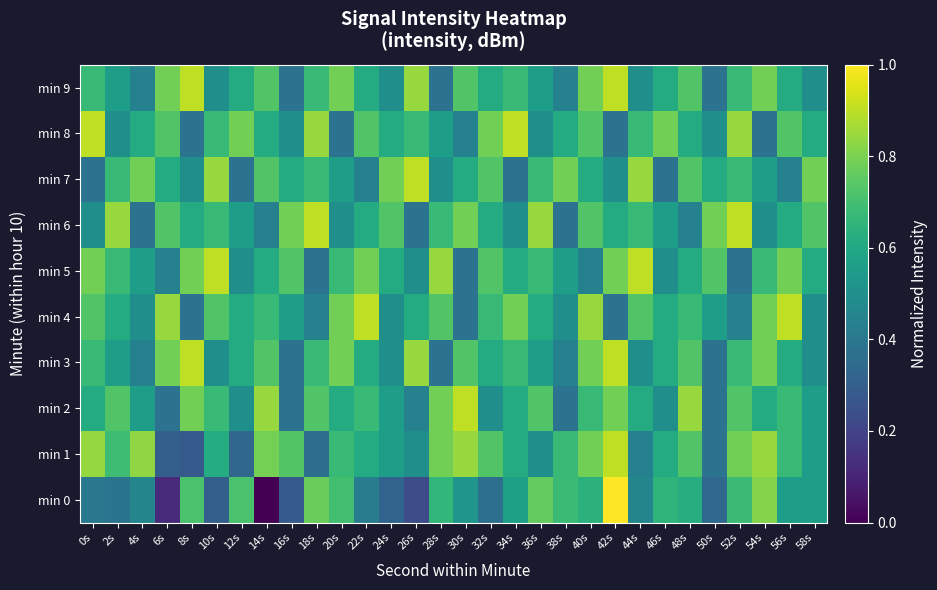

Reading left to right, what are all the values shown in this chart?

min 0: 0s=0.4	2s=0.4	4s=0.5	6s=0.1	8s=0.7	10s=0.3	12s=0.7	14s=0.0	16s=0.3	18s=0.8	20s=0.7	22s=0.4	24s=0.3	26s=0.2	28s=0.7	30s=0.5	32s=0.4	34s=0.6	36s=0.8	38s=0.7	40s=0.6	42s=1.0	44s=0.5	46s=0.6	48s=0.6	50s=0.3	52s=0.7	54s=0.8	56s=0.6	58s=0.6
min 1: 0s=0.8	2s=0.7	4s=0.8	6s=0.3	8s=0.3	10s=0.6	12s=0.3	14s=0.8	16s=0.7	18s=0.4	20s=0.7	22s=0.6	24s=0.6	26s=0.5	28s=0.8	30s=0.8	32s=0.7	34s=0.6	36s=0.5	38s=0.7	40s=0.8	42s=0.9	44s=0.4	46s=0.6	48s=0.7	50s=0.4	52s=0.8	54s=0.8	56s=0.7	58s=0.6
min 2: 0s=0.6	2s=0.7	4s=0.6	6s=0.4	8s=0.8	10s=0.7	12s=0.5	14s=0.8	16s=0.4	18s=0.7	20s=0.6	22s=0.7	24s=0.6	26s=0.4	28s=0.8	30s=0.9	32s=0.5	34s=0.6	36s=0.7	38s=0.4	40s=0.7	42s=0.8	44s=0.6	46s=0.5	48s=0.8	50s=0.4	52s=0.7	54s=0.6	56s=0.7	58s=0.6
min 3: 0s=0.7	2s=0.6	4s=0.4	6s=0.8	8s=0.9	10s=0.5	12s=0.6	14s=0.7	16s=0.4	18s=0.7	20s=0.8	22s=0.6	24s=0.5	26s=0.8	28s=0.4	30s=0.7	32s=0.6	34s=0.7	36s=0.6	38s=0.4	40s=0.8	42s=0.9	44s=0.5	46s=0.6	48s=0.7	50s=0.4	52s=0.7	54s=0.8	56s=0.6	58s=0.5
min 4: 0s=0.7	2s=0.6	4s=0.5	6s=0.8	8s=0.4	10s=0.7	12s=0.6	14s=0.7	16s=0.6	18s=0.4	20s=0.8	22s=0.9	24s=0.5	26s=0.6	28s=0.7	30s=0.4	32s=0.7	34s=0.8	36s=0.6	38s=0.5	40s=0.8	42s=0.4	44s=0.7	46s=0.6	48s=0.7	50s=0.6	52s=0.4	54s=0.8	56s=0.9	58s=0.5
min 5: 0s=0.8	2s=0.7	4s=0.6	6s=0.4	8s=0.8	10s=0.9	12s=0.5	14s=0.6	16s=0.7	18s=0.4	20s=0.7	22s=0.8	24s=0.6	26s=0.5	28s=0.8	30s=0.4	32s=0.7	34s=0.6	36s=0.7	38s=0.6	40s=0.4	42s=0.8	44s=0.9	46s=0.5	48s=0.6	50s=0.7	52s=0.4	54s=0.7	56s=0.8	58s=0.6
min 6: 0s=0.5	2s=0.8	4s=0.4	6s=0.7	8s=0.6	10s=0.7	12s=0.6	14s=0.4	16s=0.8	18s=0.9	20s=0.5	22s=0.6	24s=0.7	26s=0.4	28s=0.7	30s=0.8	32s=0.6	34s=0.5	36s=0.8	38s=0.4	40s=0.7	42s=0.6	44s=0.7	46s=0.6	48s=0.4	50s=0.8	52s=0.9	54s=0.5	56s=0.6	58s=0.7
min 7: 0s=0.4	2s=0.7	4s=0.8	6s=0.6	8s=0.5	10s=0.8	12s=0.4	14s=0.7	16s=0.6	18s=0.7	20s=0.6	22s=0.4	24s=0.8	26s=0.9	28s=0.5	30s=0.6	32s=0.7	34s=0.4	36s=0.7	38s=0.8	40s=0.6	42s=0.5	44s=0.8	46s=0.4	48s=0.7	50s=0.6	52s=0.7	54s=0.6	56s=0.4	58s=0.8
min 8: 0s=0.9	2s=0.5	4s=0.6	6s=0.7	8s=0.4	10s=0.7	12s=0.8	14s=0.6	16s=0.5	18s=0.8	20s=0.4	22s=0.7	24s=0.6	26s=0.7	28s=0.6	30s=0.4	32s=0.8	34s=0.9	36s=0.5	38s=0.6	40s=0.7	42s=0.4	44s=0.7	46s=0.8	48s=0.6	50s=0.5	52s=0.8	54s=0.4	56s=0.7	58s=0.6
min 9: 0s=0.7	2s=0.6	4s=0.4	6s=0.8	8s=0.9	10s=0.5	12s=0.6	14s=0.7	16s=0.4	18s=0.7	20s=0.8	22s=0.6	24s=0.5	26s=0.8	28s=0.4	30s=0.7	32s=0.6	34s=0.7	36s=0.6	38s=0.4	40s=0.8	42s=0.9	44s=0.5	46s=0.6	48s=0.7	50s=0.4	52s=0.7	54s=0.8	56s=0.6	58s=0.5